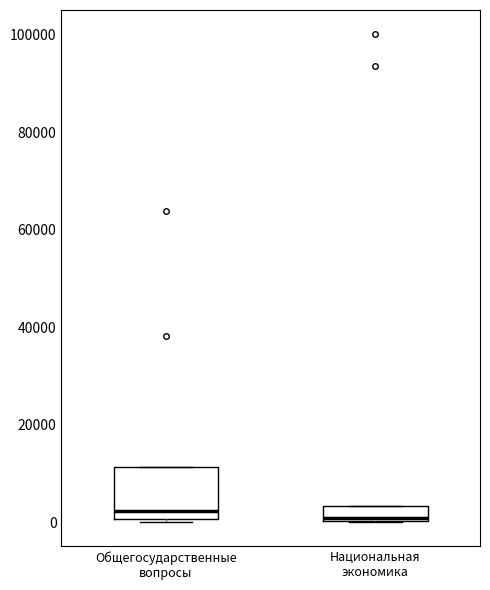

Reading left to right, read every box against the y-axis: the position of its median line, the range the box covers, and the ends of its whiskers. The values are not printed on the chart, so give them approximately, as read against the axis.

Общегосударственные вопросы: median 2000, box 0 to 12000, whiskers 0 (just below the box's lower edge) to 12000
Национальная экономика: median 0, box 0 to 4000, whiskers 0 to 4000